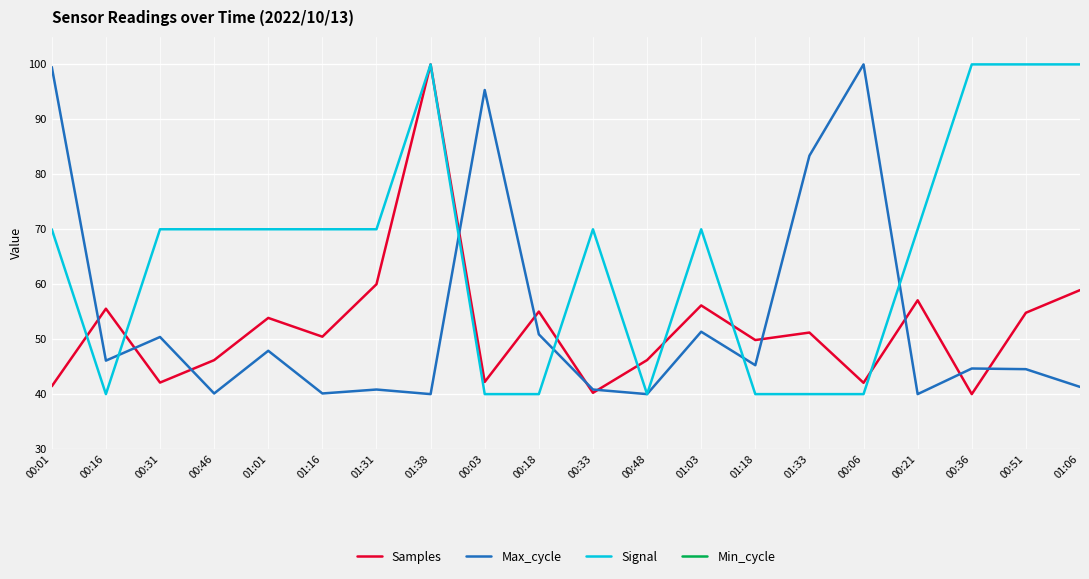

Which category has the highest value across all series?

01:38